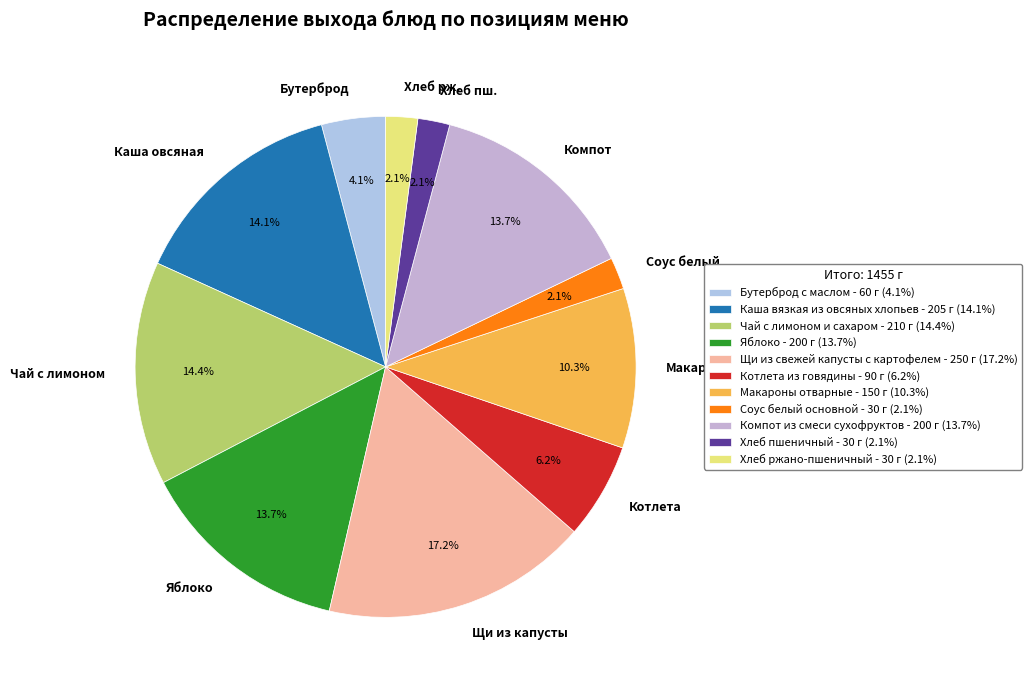

Is the sum of Щи из свежей капусты с картофелем and Макароны отварные greater than half?

No